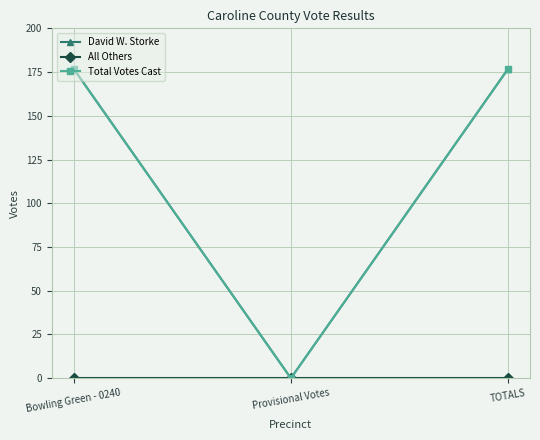

What is the label of the 1st point from the left?

Bowling Green - 0240